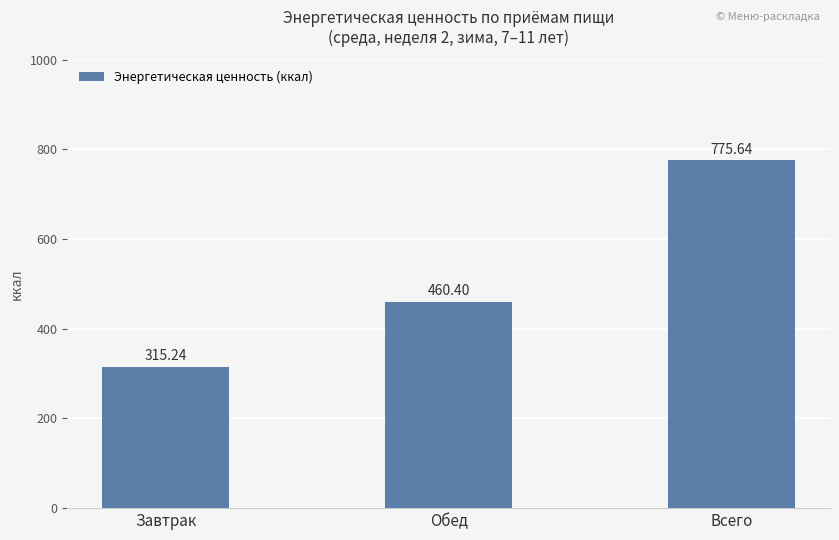

Are the bars horizontal?

No